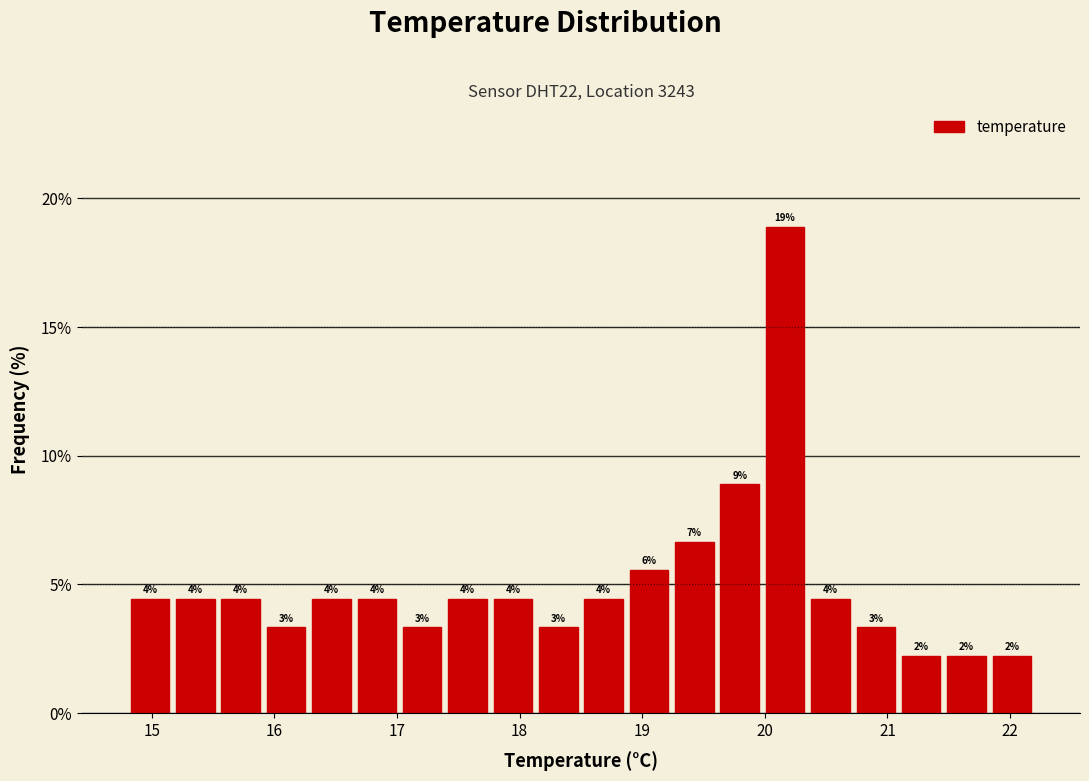

Around what value on the x-axis is the tallest bar? Give the approximate position of its centre, as read against the axis.

20.2